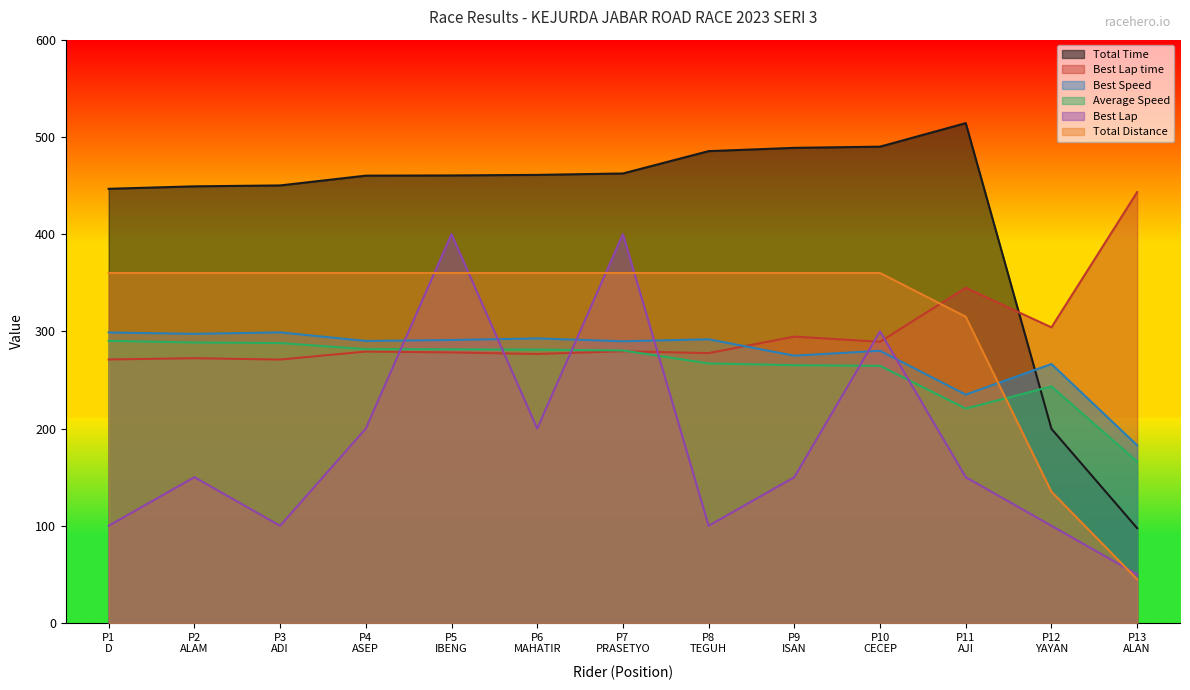

At which label is Total Distance closest to 202?

P12
YAYAN